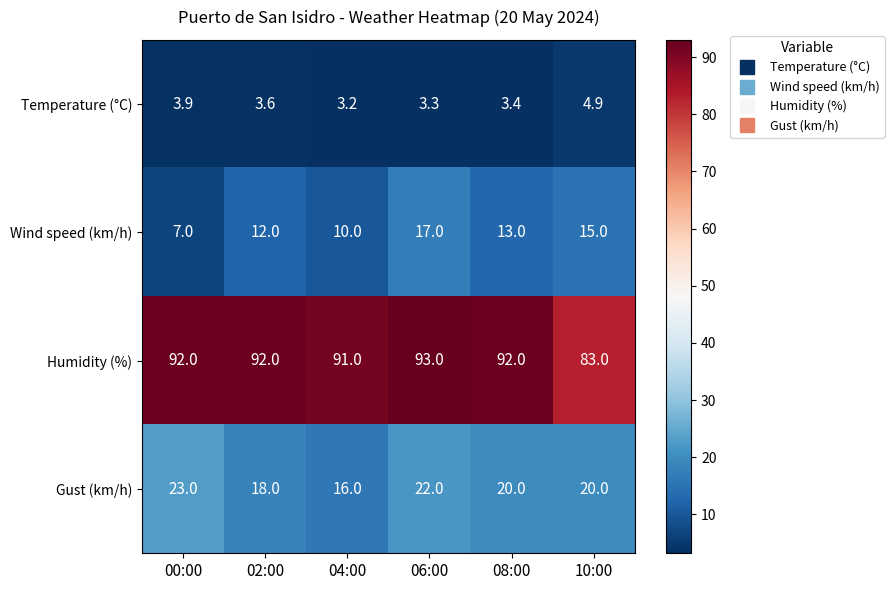

True or false: Wind speed (km/h) has a value of 3.8 at 00:00.

False